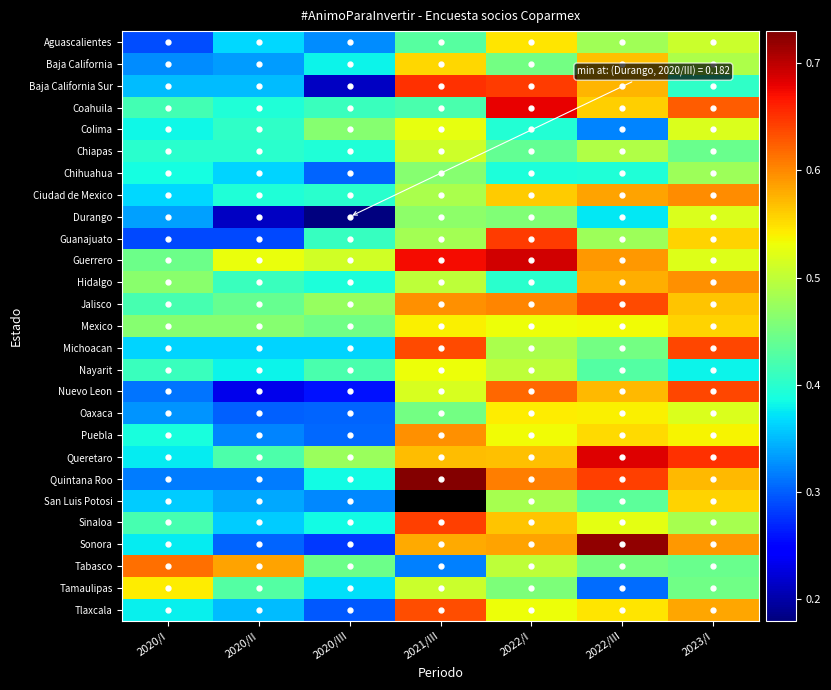

Which label corresponds to the largest value in the chart?

2021/III